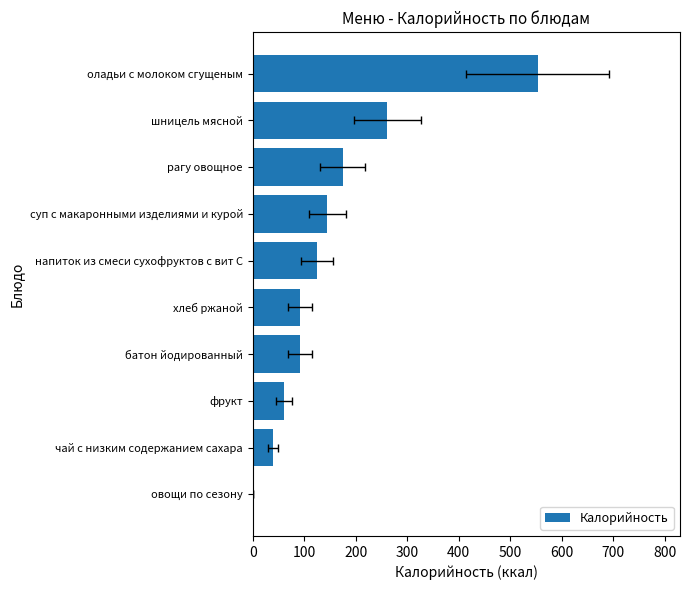

What is the sum of all values?

1544